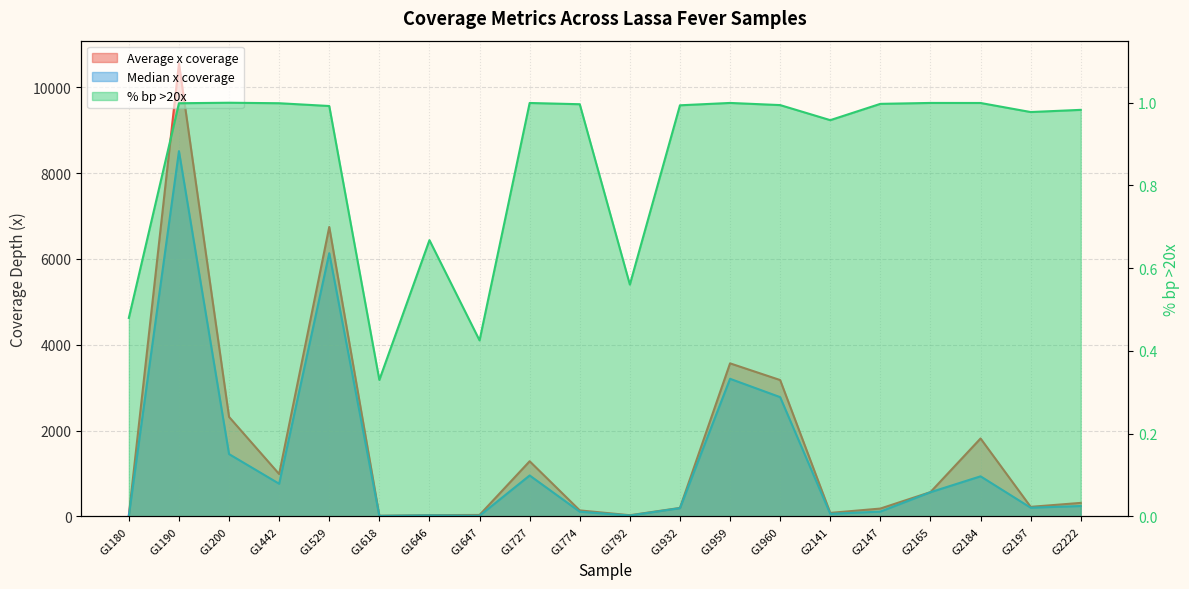

Which has a higher value, G1646 or G1792?

G1646